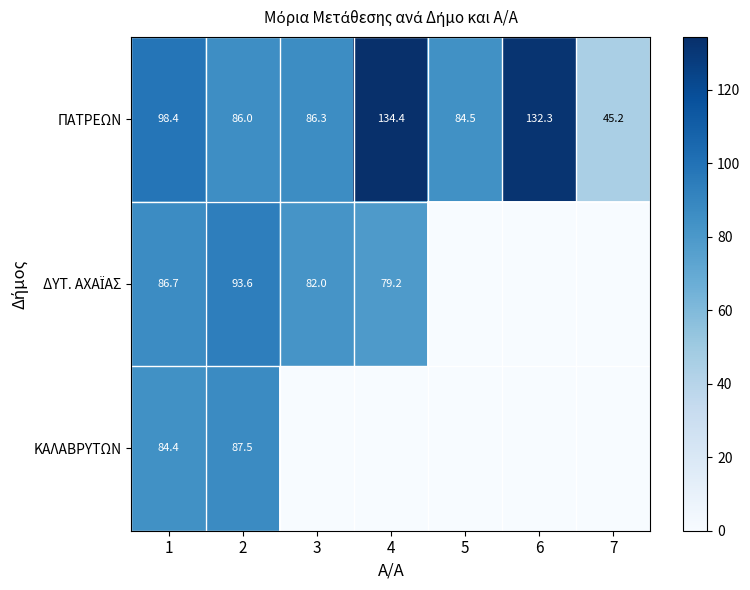

At how many categories does at least one series exceed 63?

6